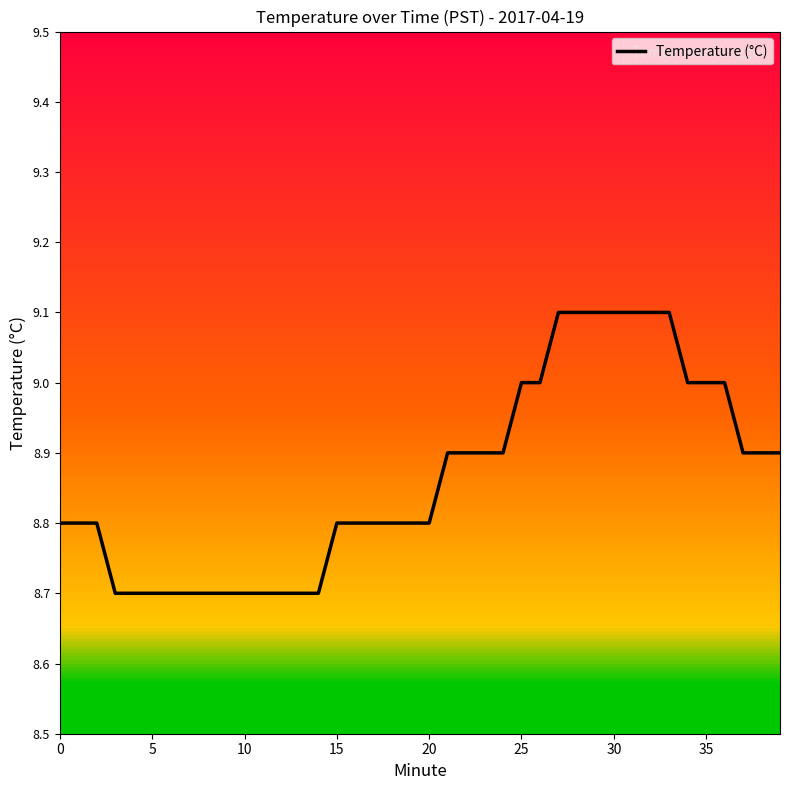

Reading right to left, transcribe all the data shown in this chart.

8.9	8.9	8.9	9.0	9.0	9.0	9.1	9.1	9.1	9.1	9.1	9.1	9.1	9.0	9.0	8.9	8.9	8.9	8.9	8.8	8.8	8.8	8.8	8.8	8.8	8.7	8.7	8.7	8.7	8.7	8.7	8.7	8.7	8.7	8.7	8.7	8.7	8.8	8.8	8.8